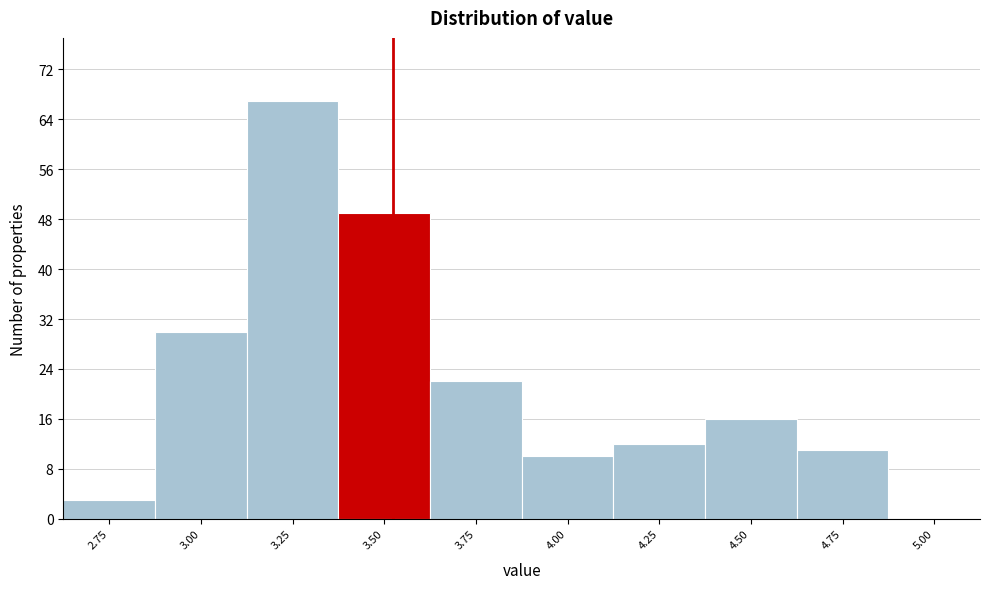

Reading right to left, list all the values displayed in this chart.

5.00=0	4.75=11	4.50=16	4.25=12	4.00=10	3.75=22	3.50=49	3.25=67	3.00=30	2.75=3